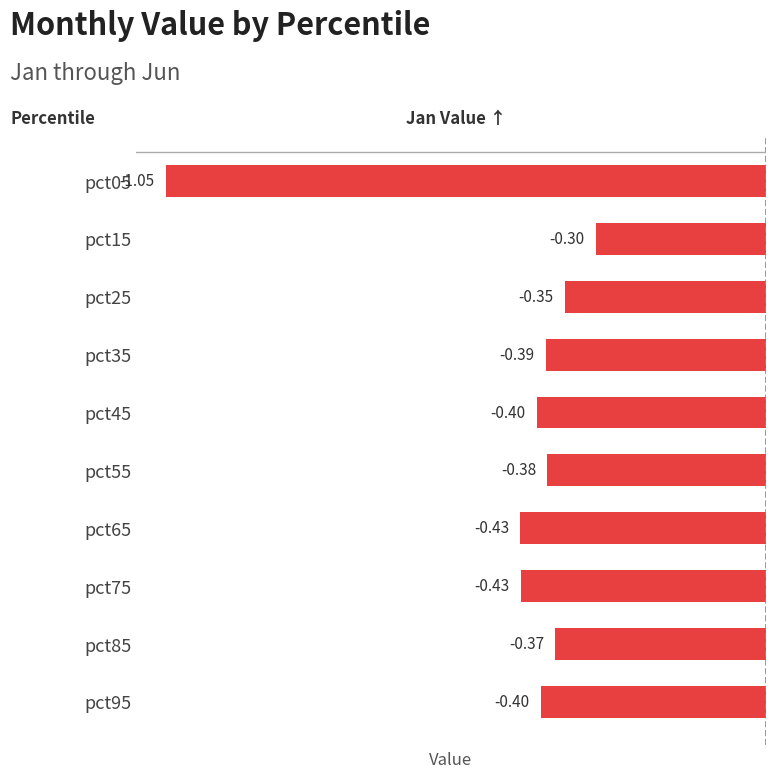

What is the change in value from pct65 to pct85?

+0.1